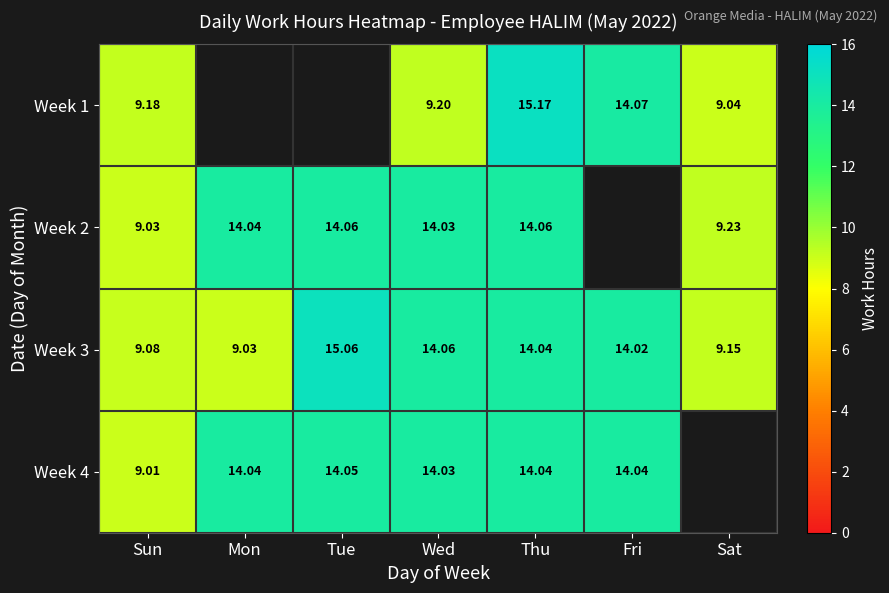

At which label does Week 3 reach its peak?

Tue